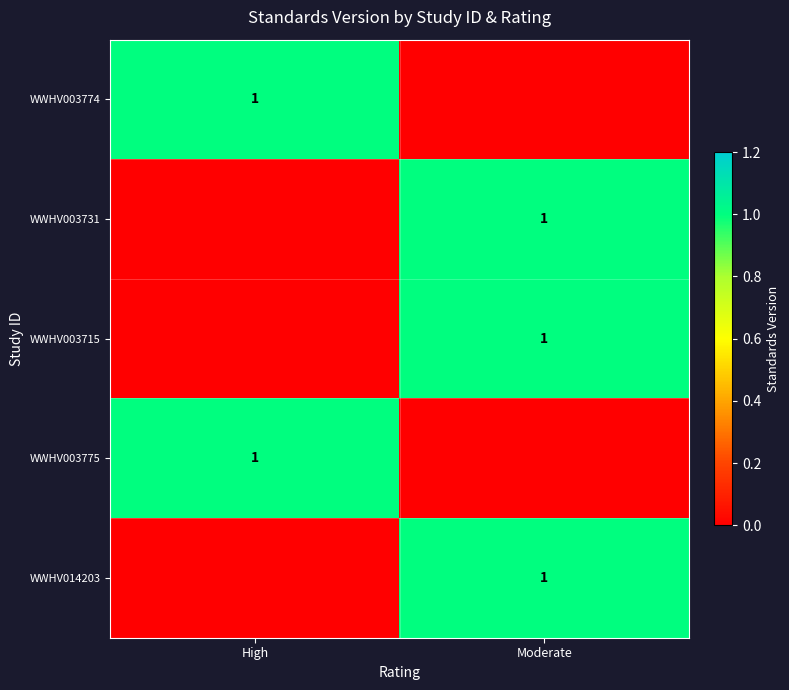

At which category is the sum across all series the highest?

Moderate